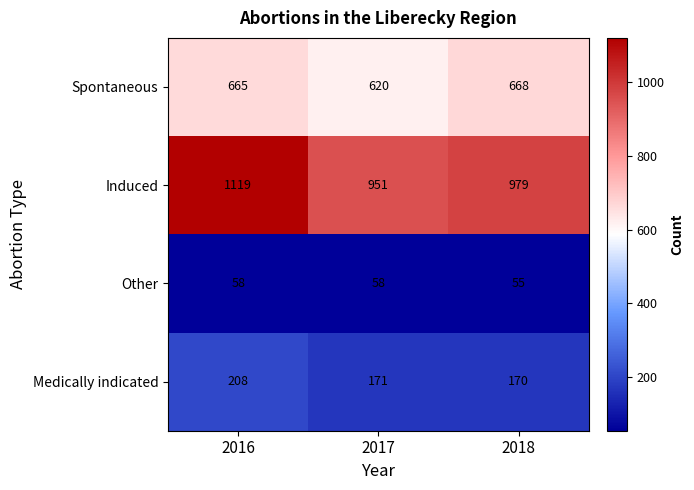

Rank the series at 2018 from lowest to highest value.

Other, Medically indicated, Spontaneous, Induced